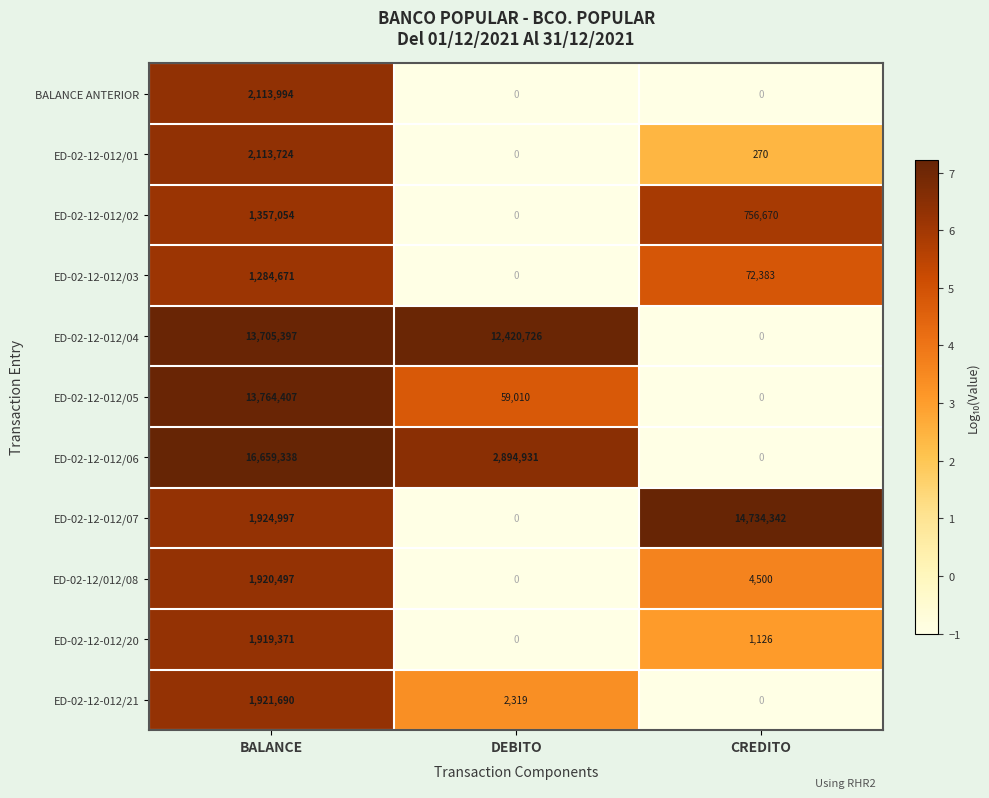

Is it true that ED-02-12-012/02 equals 1774711 at BALANCE?

False